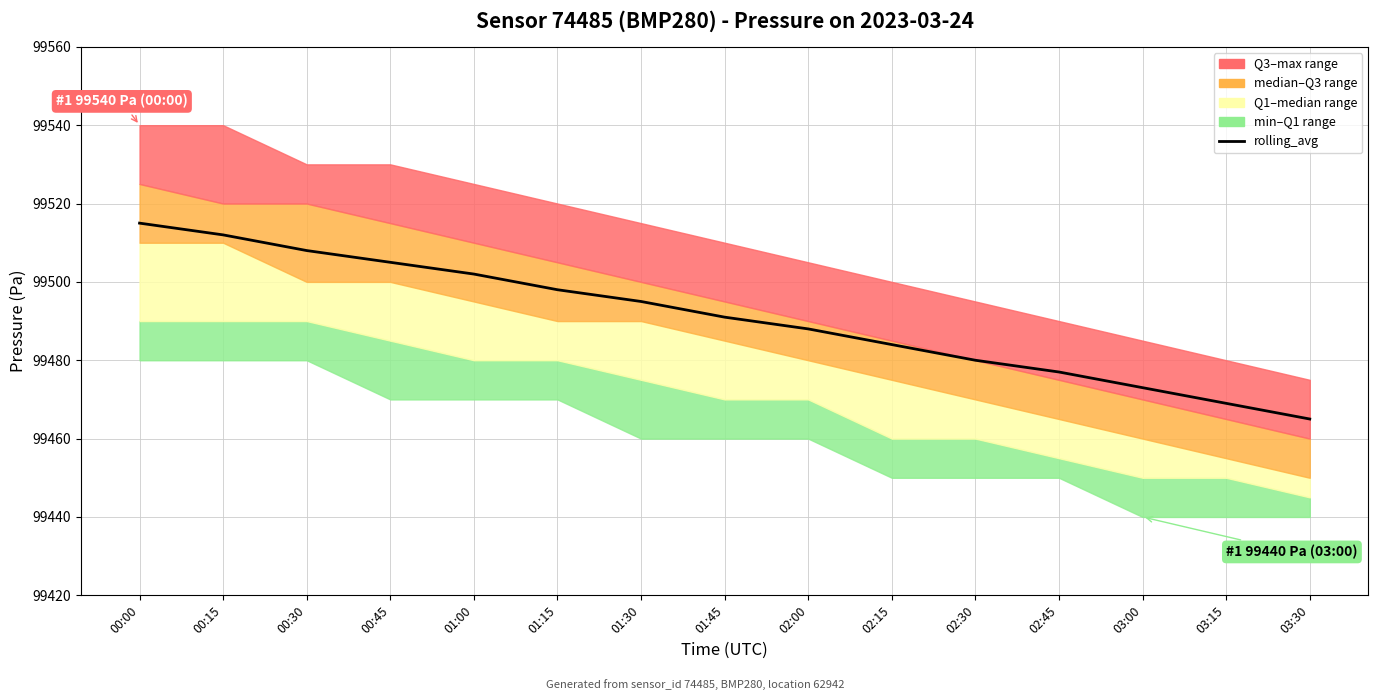

At which label is the value closest to 99490?

01:45